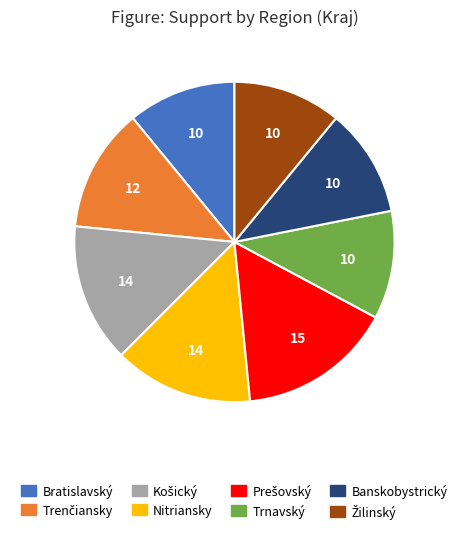

Is it true that Trnavský is 11% of the pie?

True